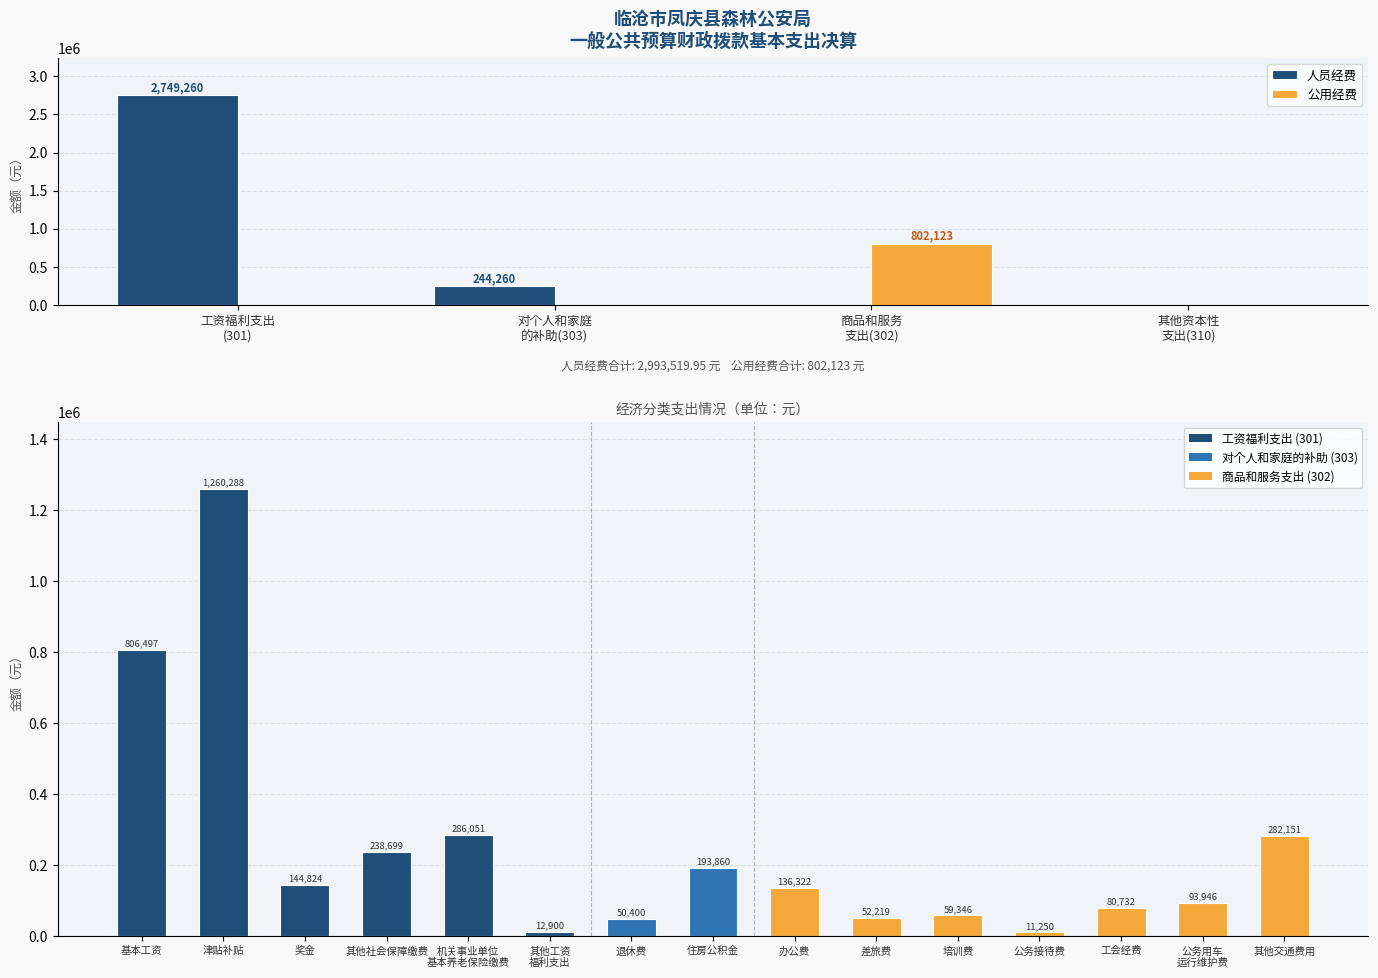

What are all the series names shown in the legend?

人员经费, 公用经费